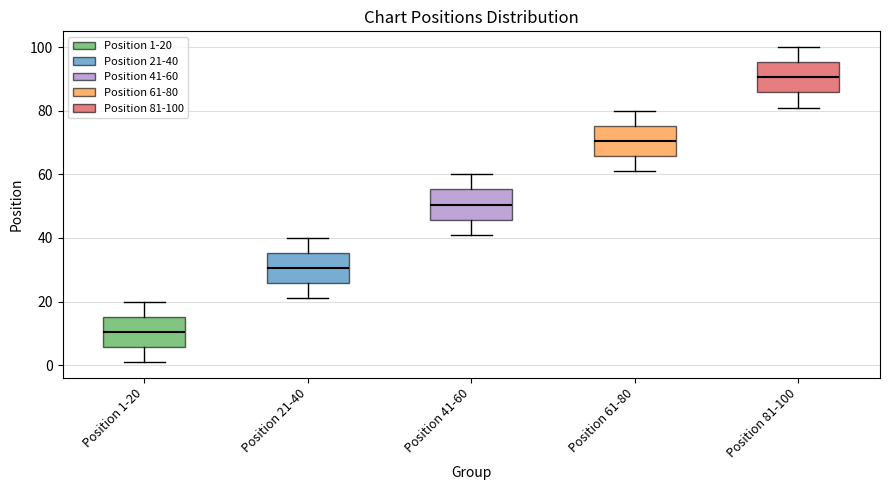

Which box's median line is the lowest?

Position 1-20